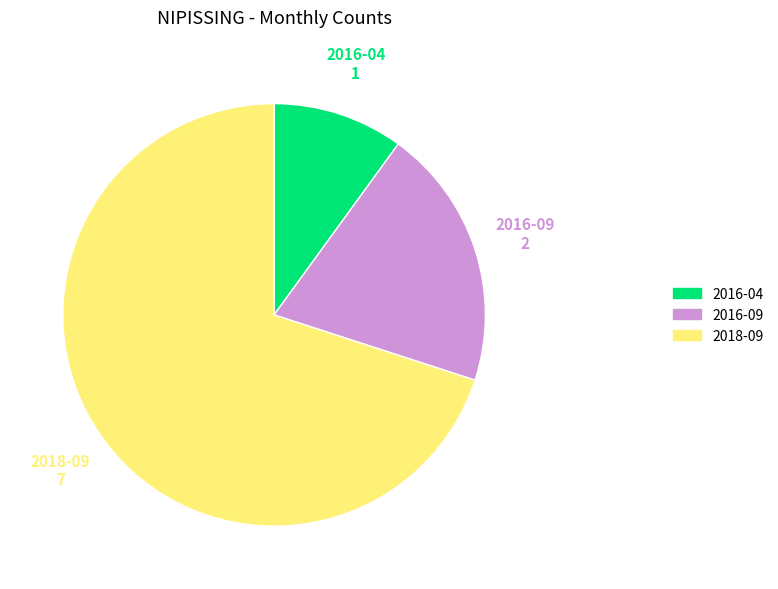

The 2016-04 slice represents 10% of the pie. True or false?

True